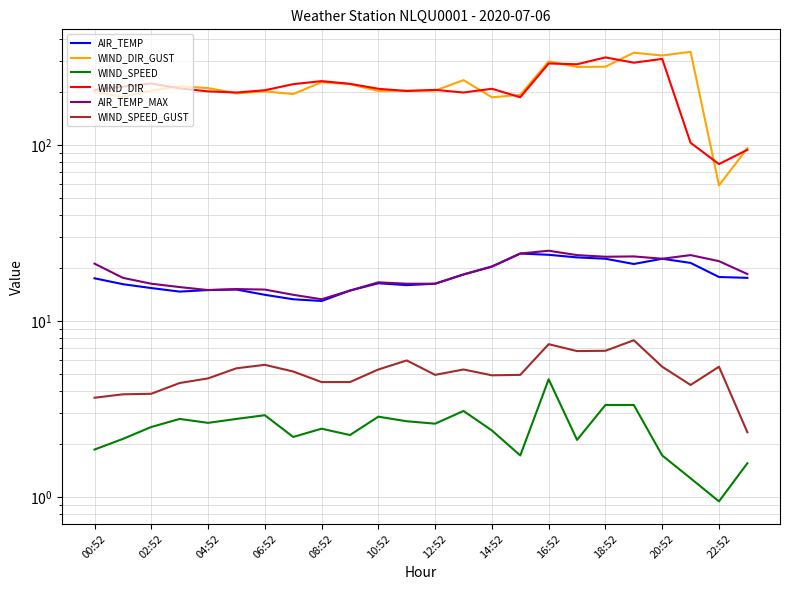

How many data points does each series have?

24